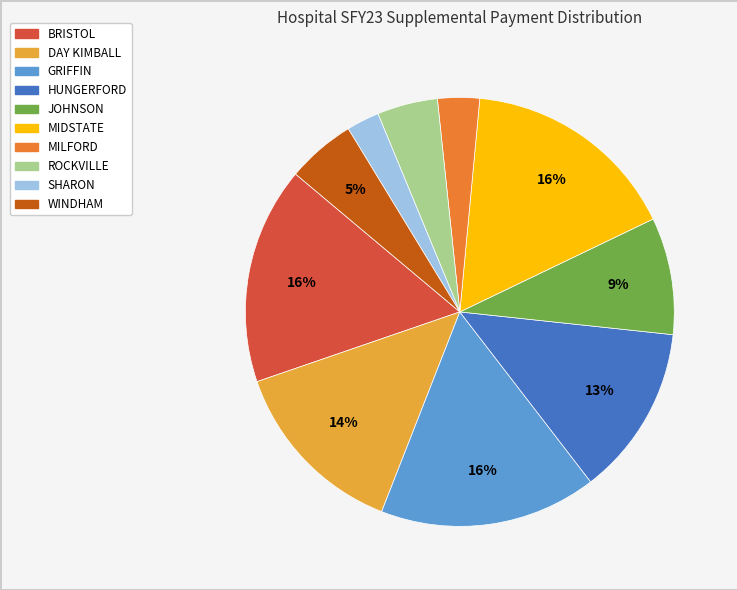

Does any single category account for the majority?

No